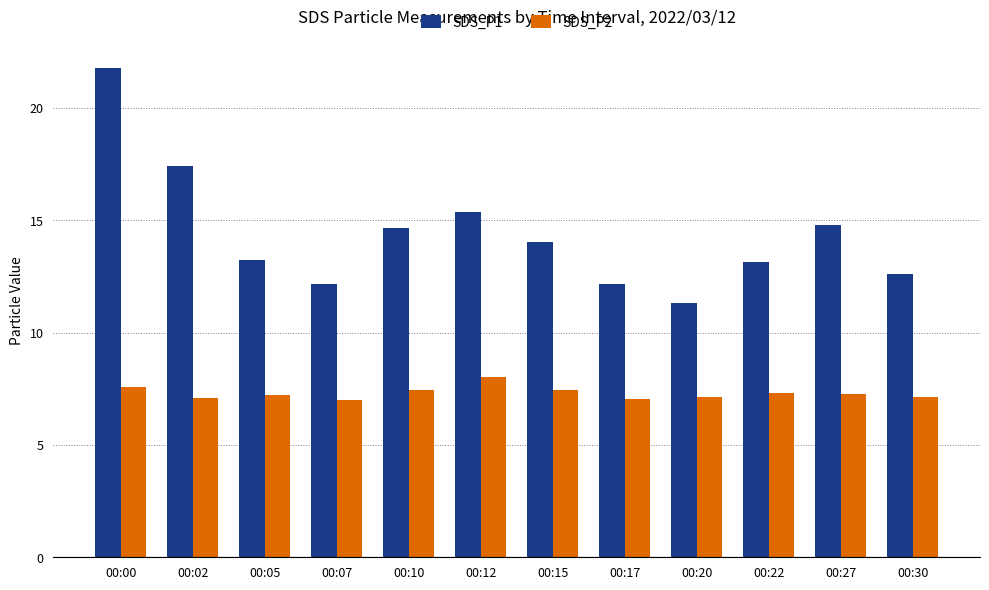

List the series in order of their overall mean, highest first.

SDS_P1, SDS_P2